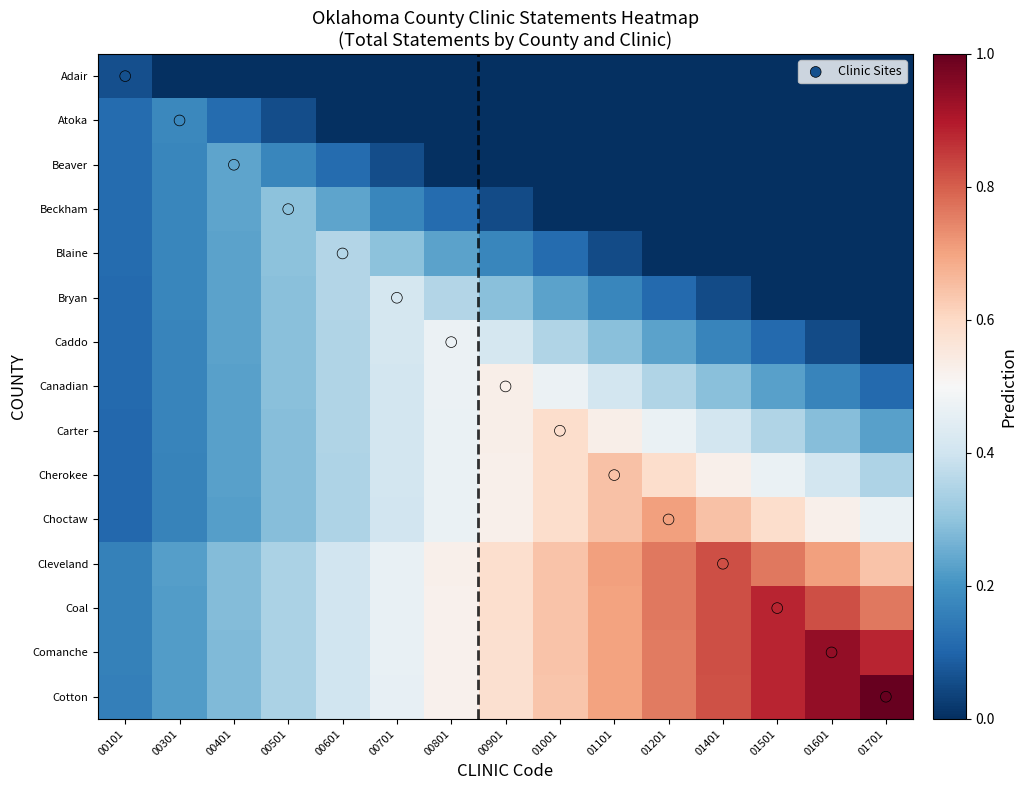

Rank the series by their maximum value, from highest to lowest.

Clinic Sites, Cotton, Comanche, Coal, Cleveland, Choctaw, Cherokee, Carter, Canadian, Caddo, Bryan, Blaine, Beckham, Beaver, Atoka, Adair